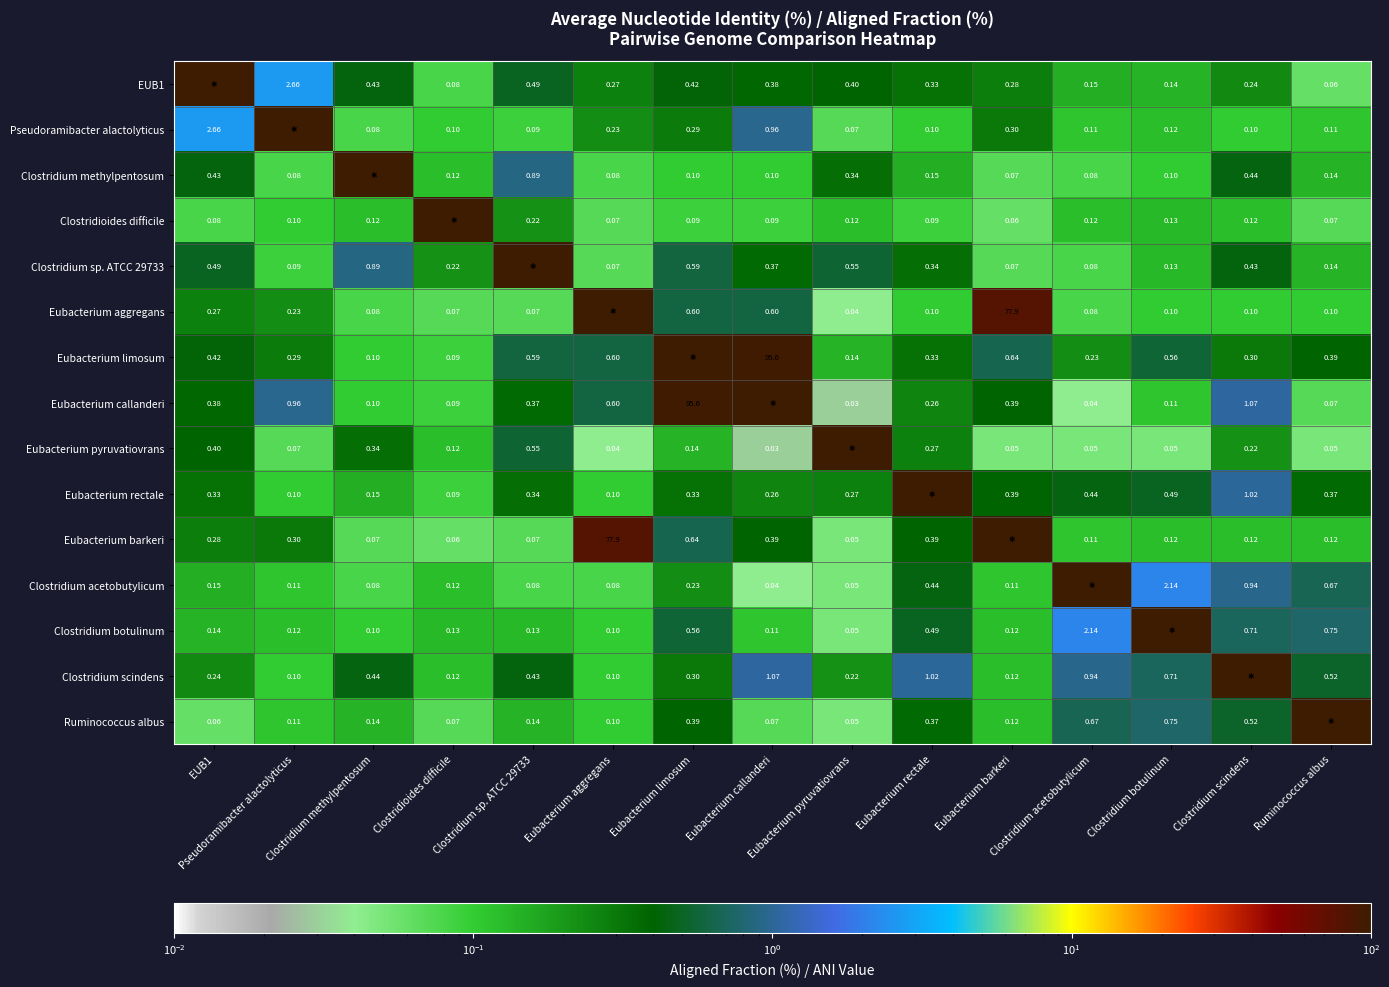

What is the spread (max minus min) of values at Eubacterium pyruvatiovrans?

100.0